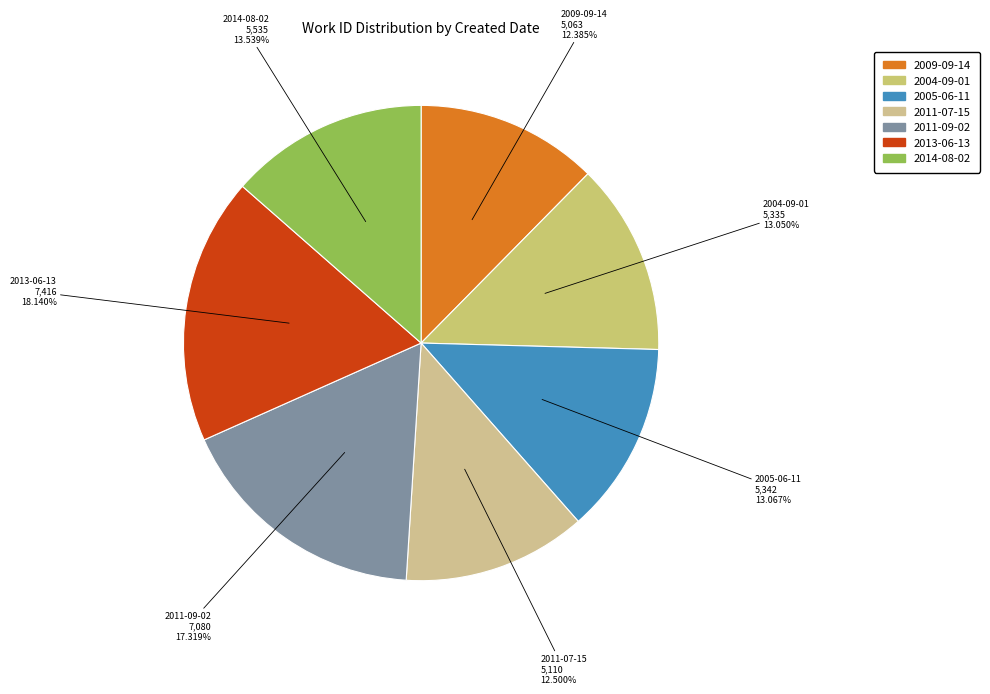

What is the largest slice in the pie chart?

2013-06-13